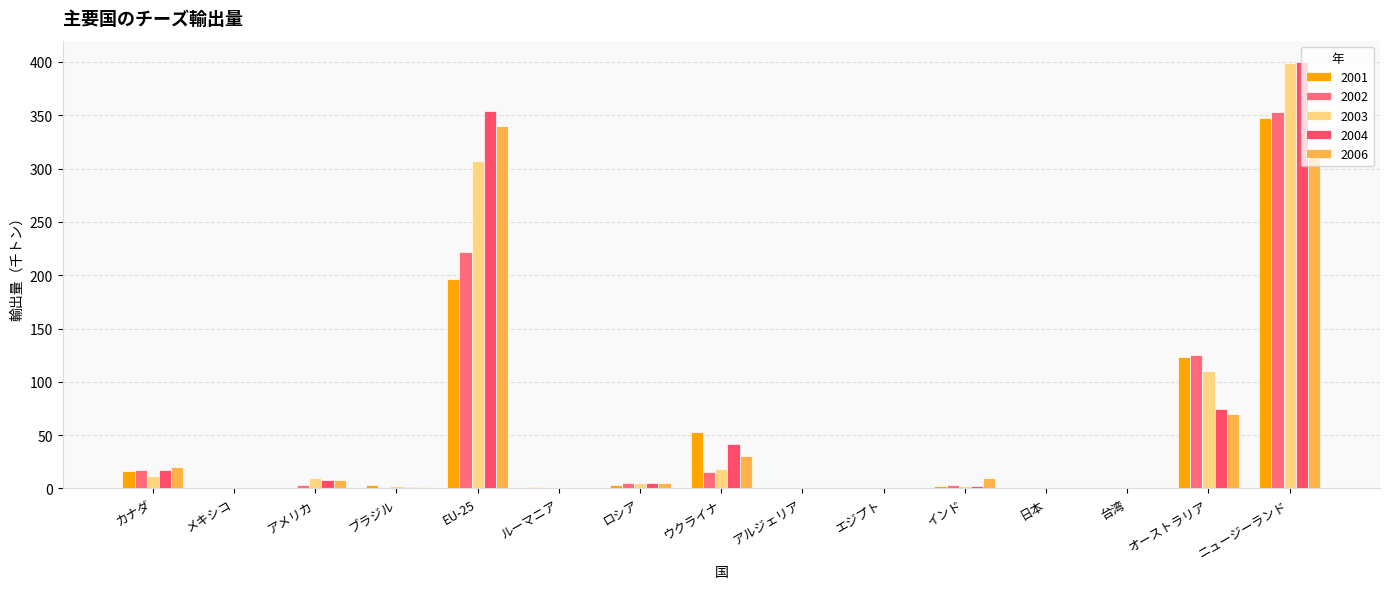

What is the average value of the 2003 series?

58